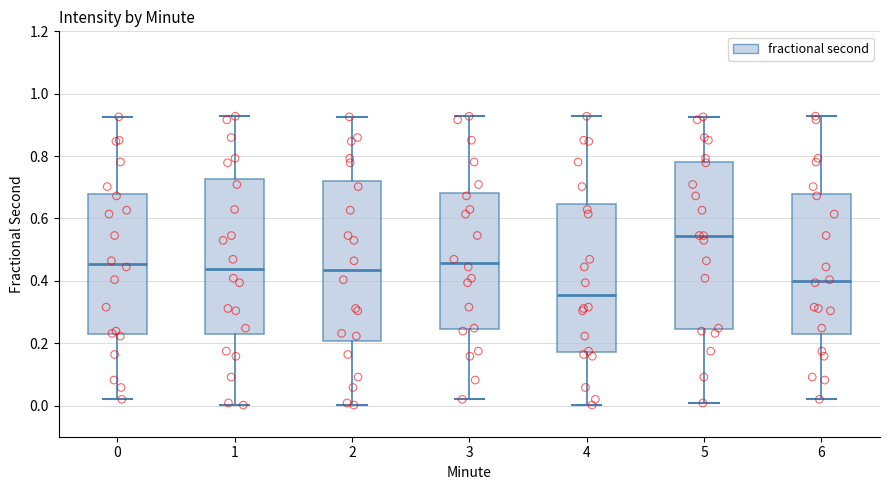

Which box has the lowest median line?

4